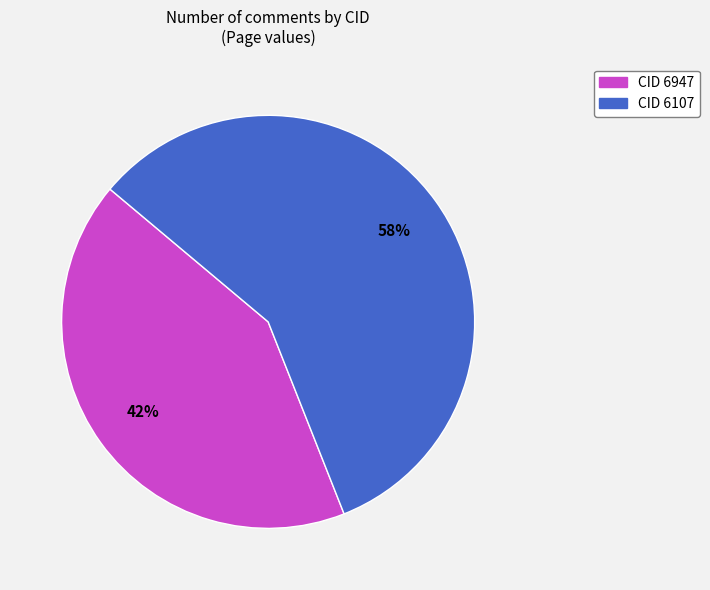

Rank the categories by value from lowest to highest.

CID 6947, CID 6107